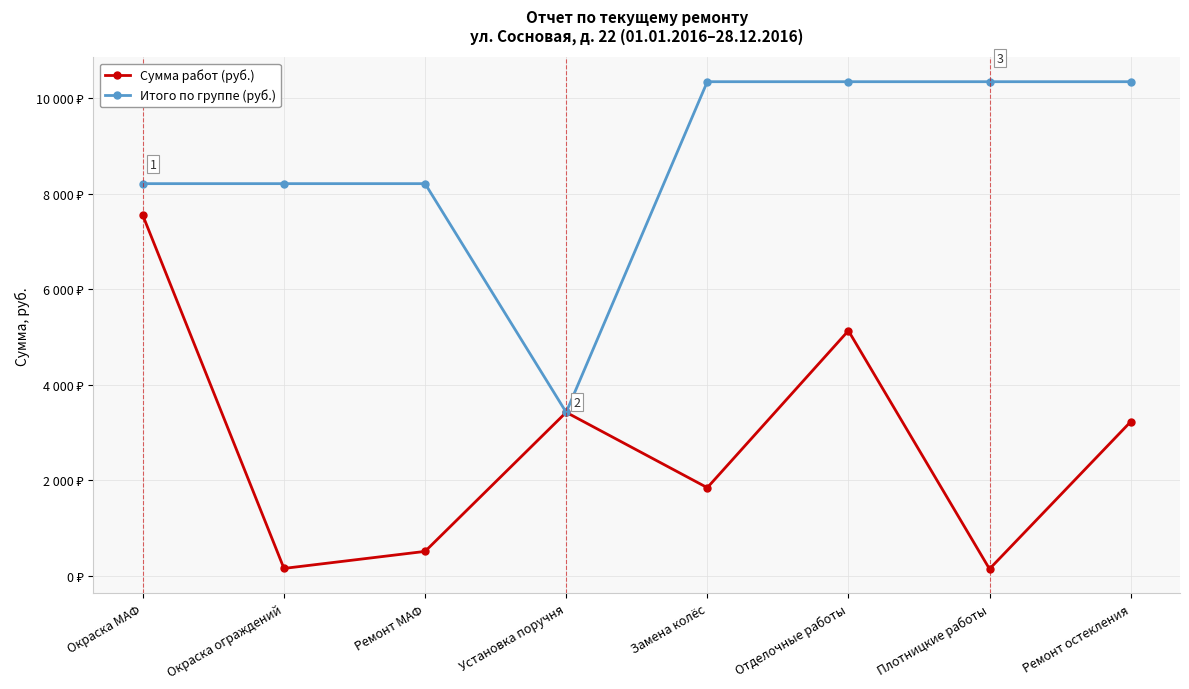

What is the label of the 8th point from the left?

Ремонт остекления